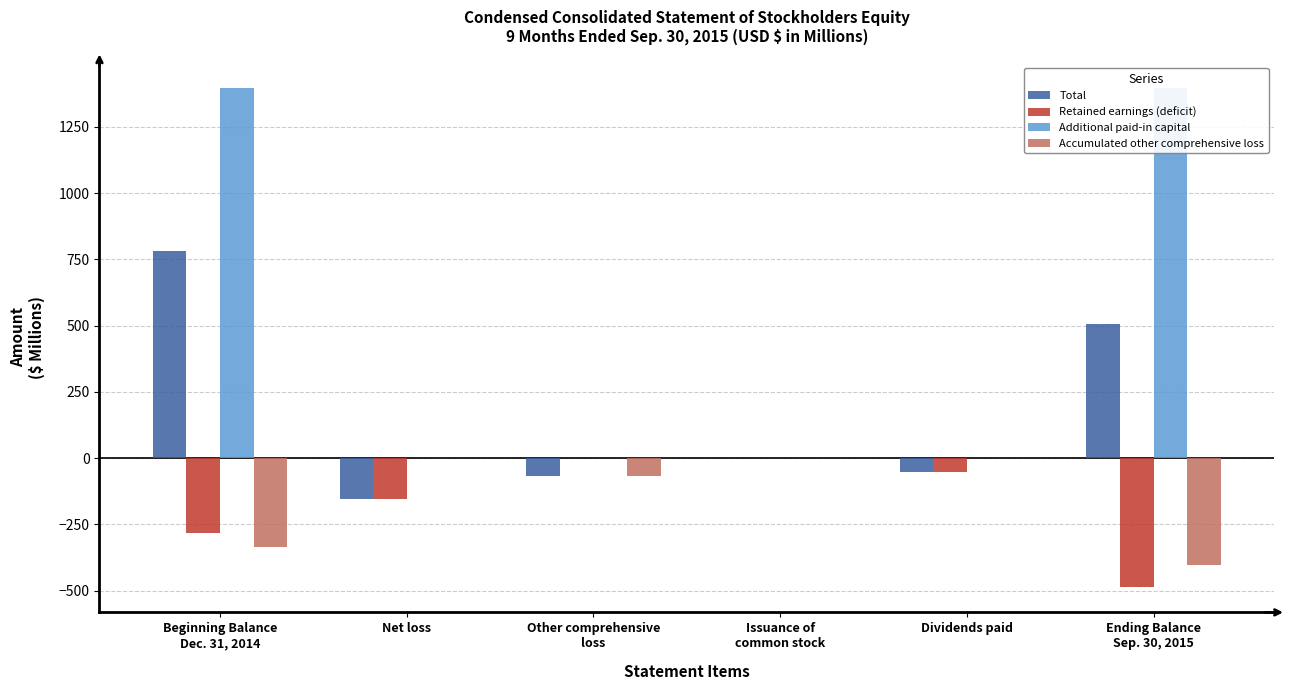

Which series changed the most between Net loss and Ending Balance
Sep. 30, 2015?

Additional paid-in capital